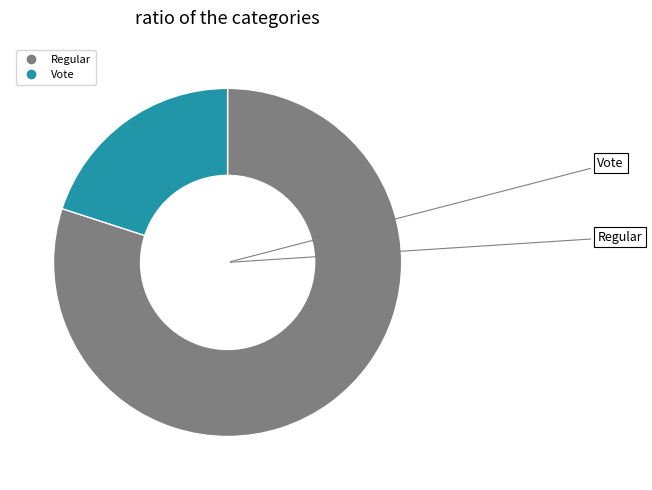

How many segments does this pie chart have?

2